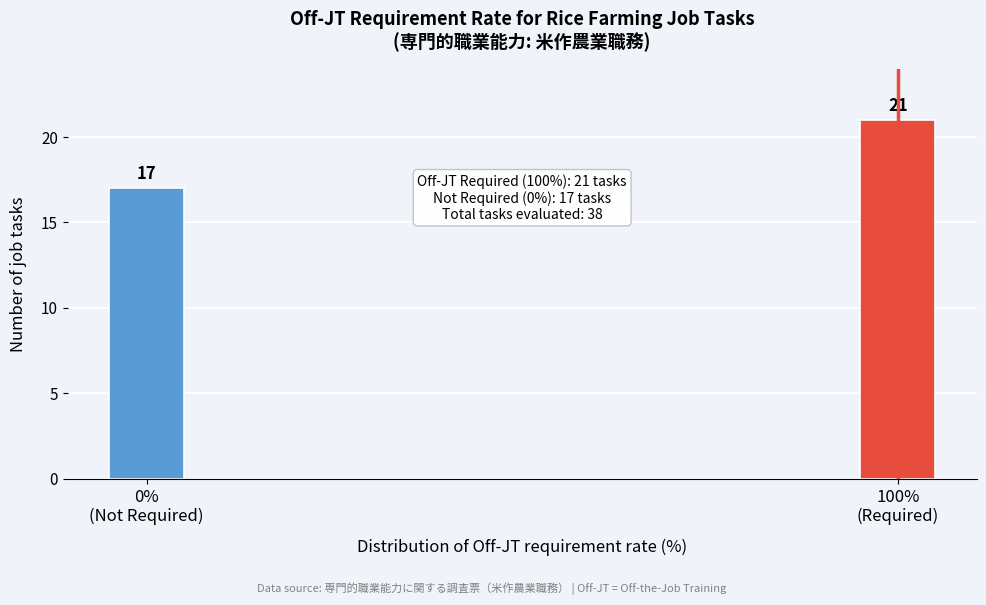

Reading left to right, list all the values displayed in this chart.

17	21